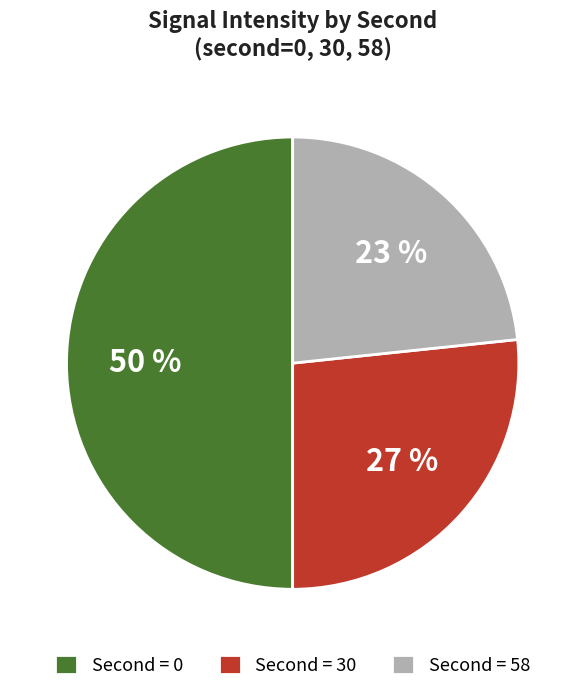

What is the largest slice in the pie chart?

Second = 0